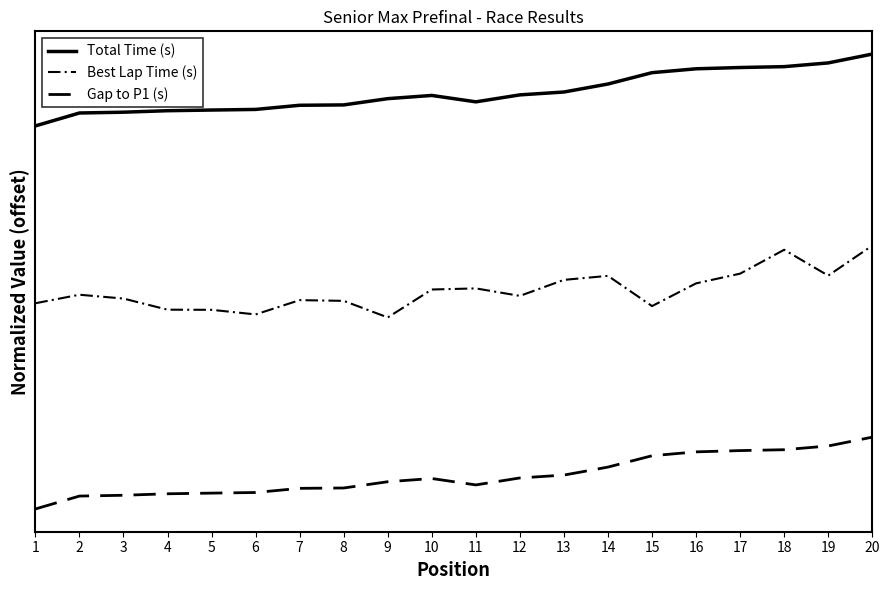

True or false: Gap to P1 (s) and Total Time (s) intersect in this chart.

False